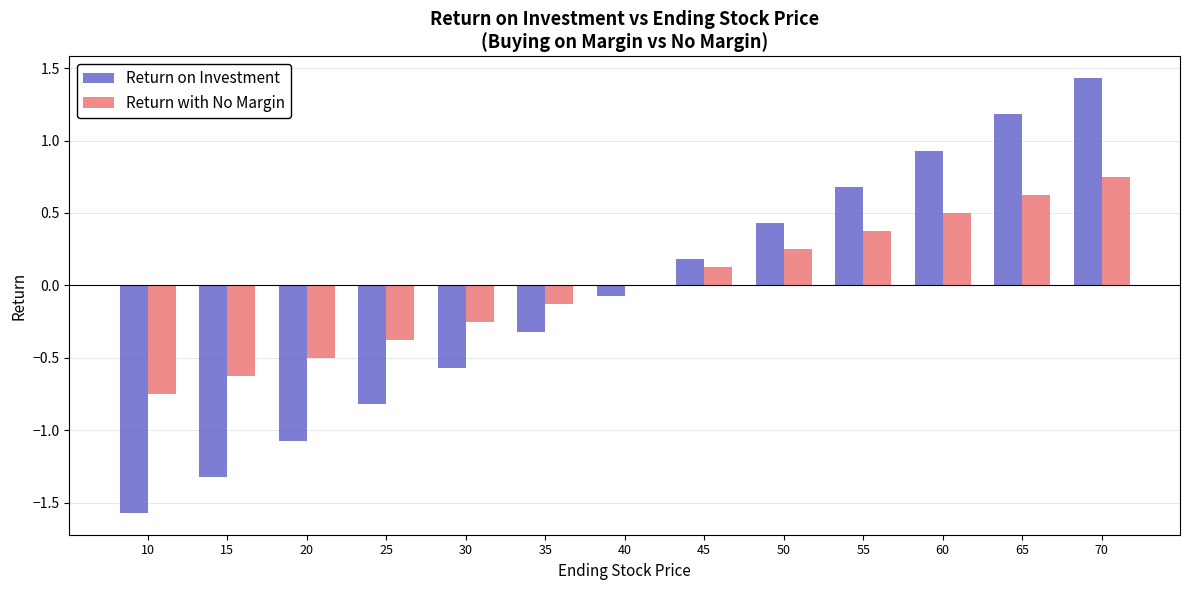

Which category has the highest value in the Return on Investment series?

70